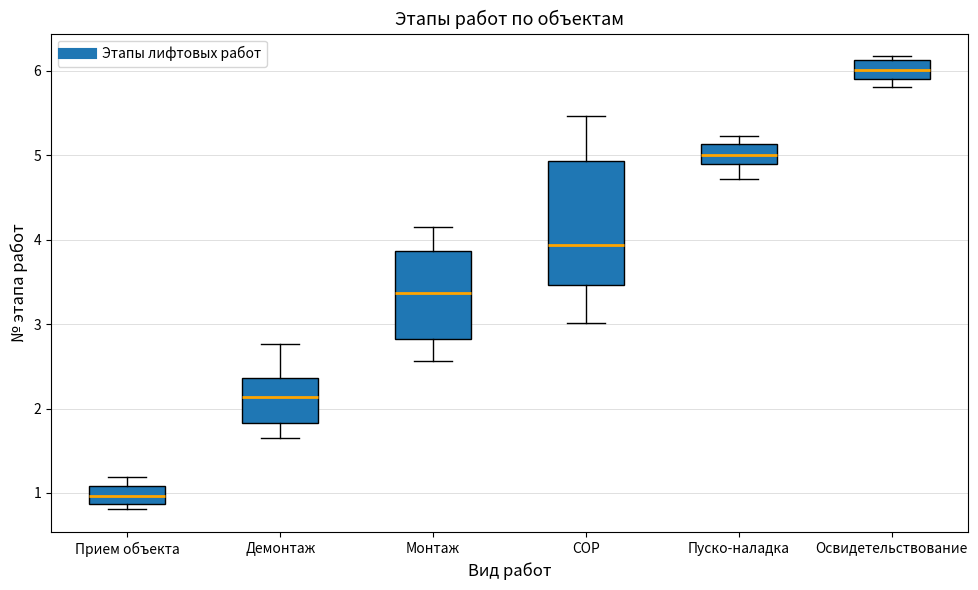

Reading left to right, transcribe this box plot: for each box, give where its median line is, the range the box spans, and where its two whiskers end, as read against the y-axis. The values are not printed on the chart, so give them approximately, as read against the axis.

Прием объекта: median 1.0, box 0.9 to 1.1, whiskers 0.8 to 1.2
Демонтаж: median 2.1, box 1.8 to 2.4, whiskers 1.7 to 2.8
Монтаж: median 3.4, box 2.8 to 3.9, whiskers 2.6 to 4.1
СОР: median 3.9, box 3.5 to 4.9, whiskers 3.0 to 5.5
Пуско-наладка: median 5.0, box 4.9 to 5.1, whiskers 4.7 to 5.2
Освидетельствование: median 6.0, box 5.9 to 6.1, whiskers 5.8 to 6.2